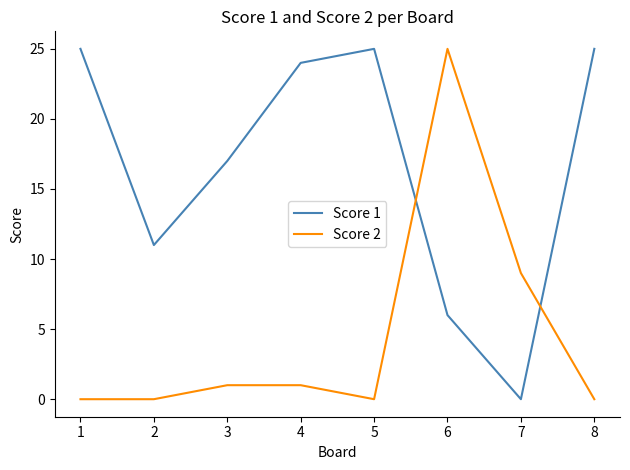

How many interior local valleys does the Score 1 series have?

2